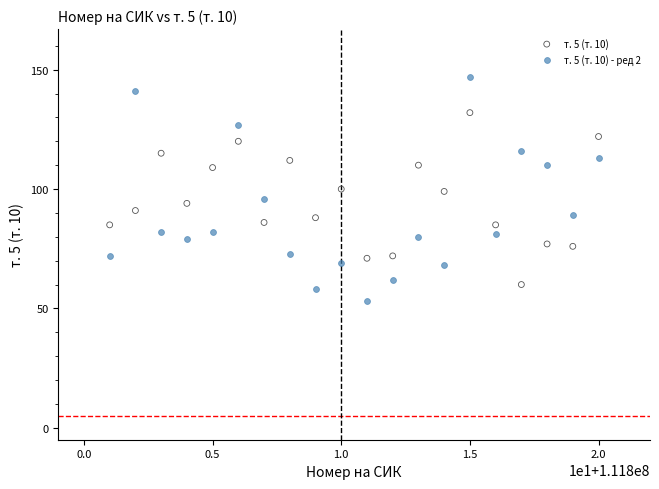

Across all data points, what is the range of Y values (max minus min)?

94